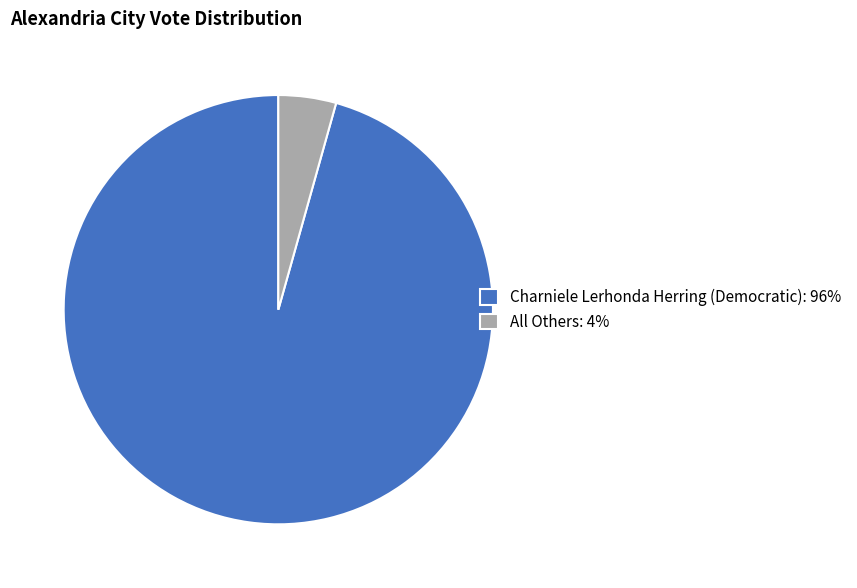

Is the sum of Charniele Lerhonda Herring (Democratic): 96% and All Others: 4% greater than half?

Yes